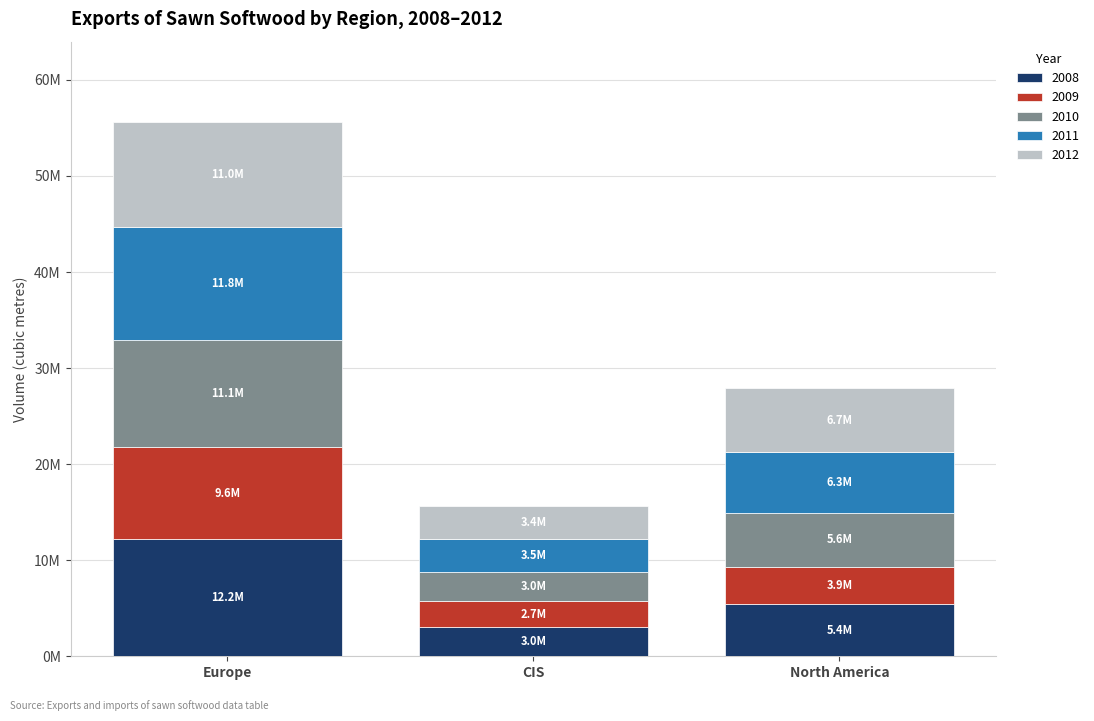

What is the difference between the maximum and minimum values in the 2008 series?

9138095